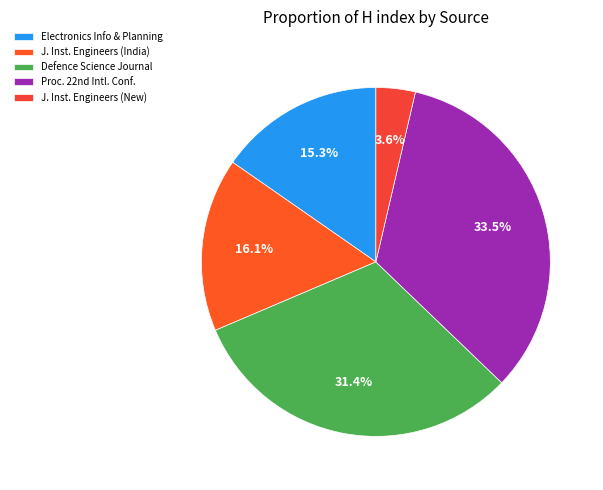

Does Defence Science Journal account for over 50% of the chart?

No